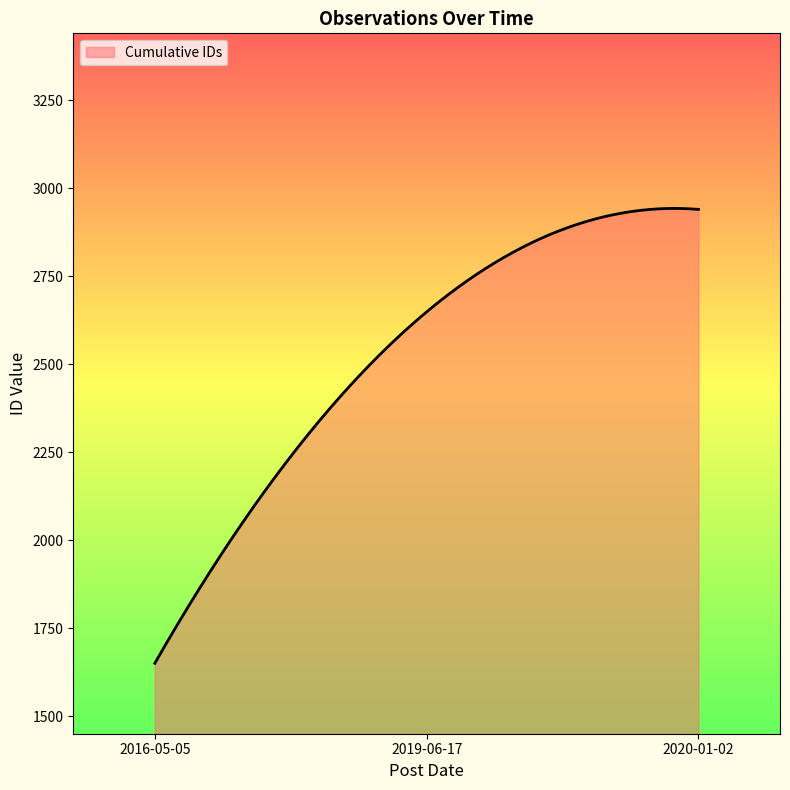

What is the difference between the maximum and minimum values?

1291.8